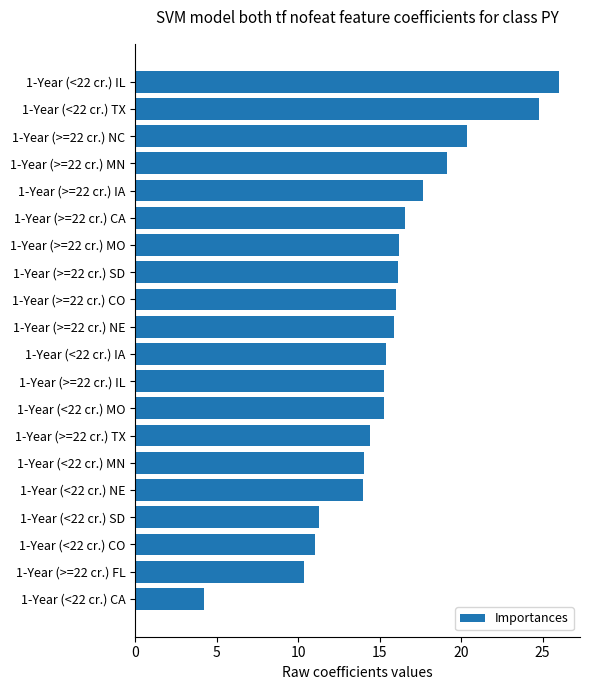

What is the label of the 2nd bar from the bottom?

1-Year (>=22 cr.) FL